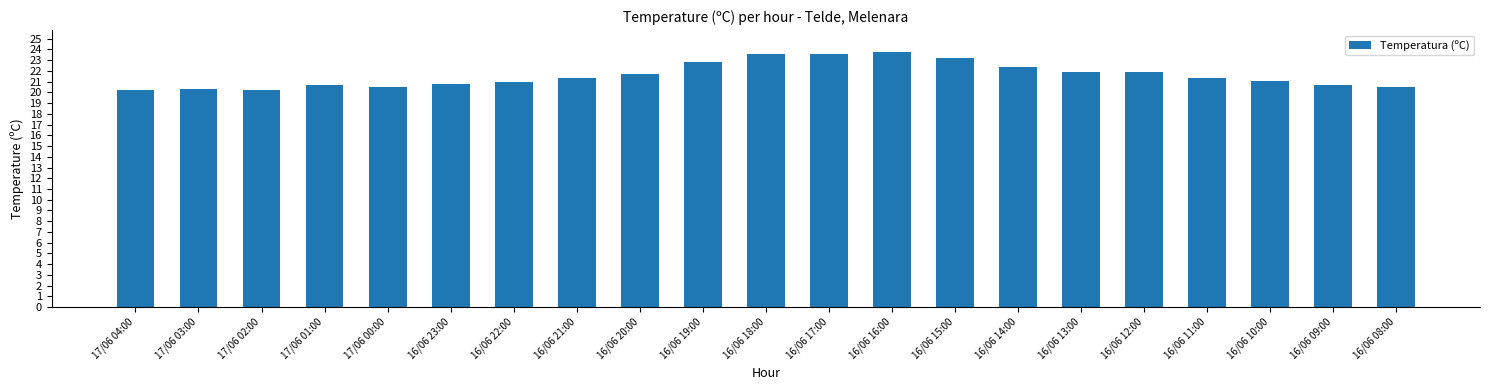

What is the smallest value displayed?

20.2